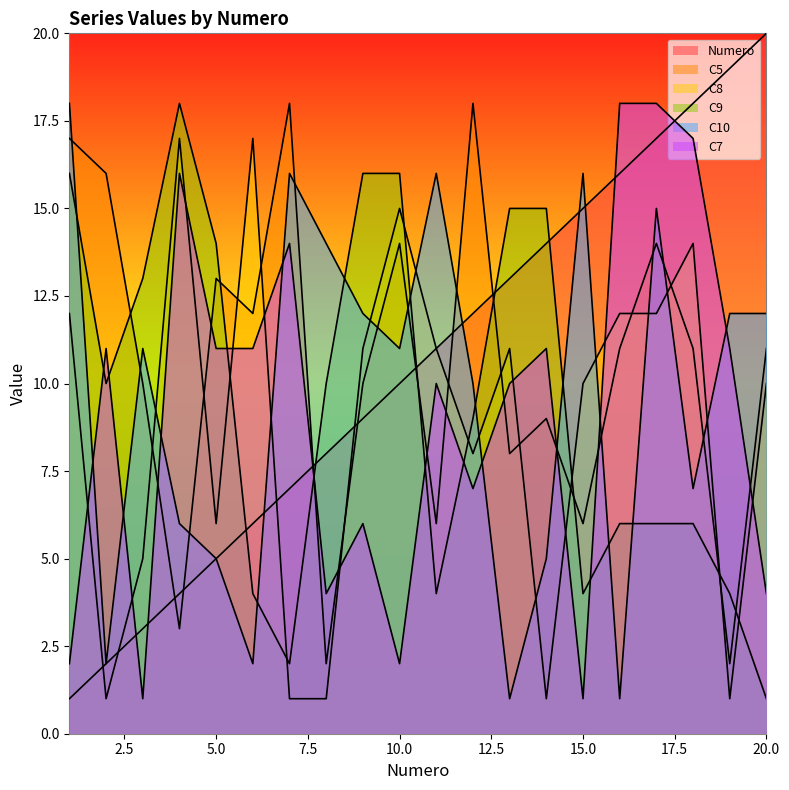

True or false: C7 has more than 1 interior local peaks.

True